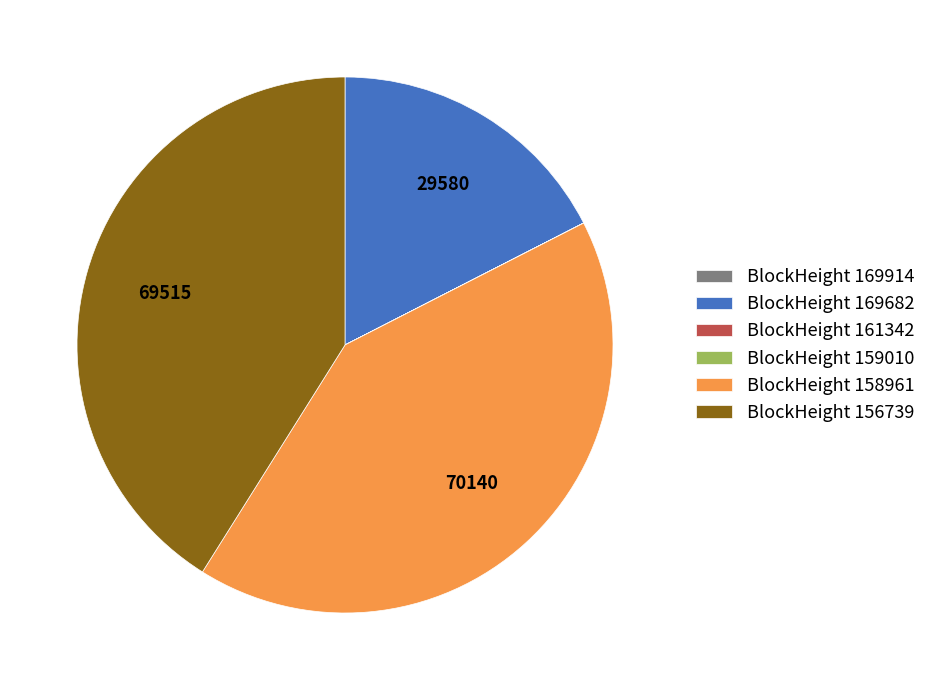

Is there a majority slice in this chart?

No